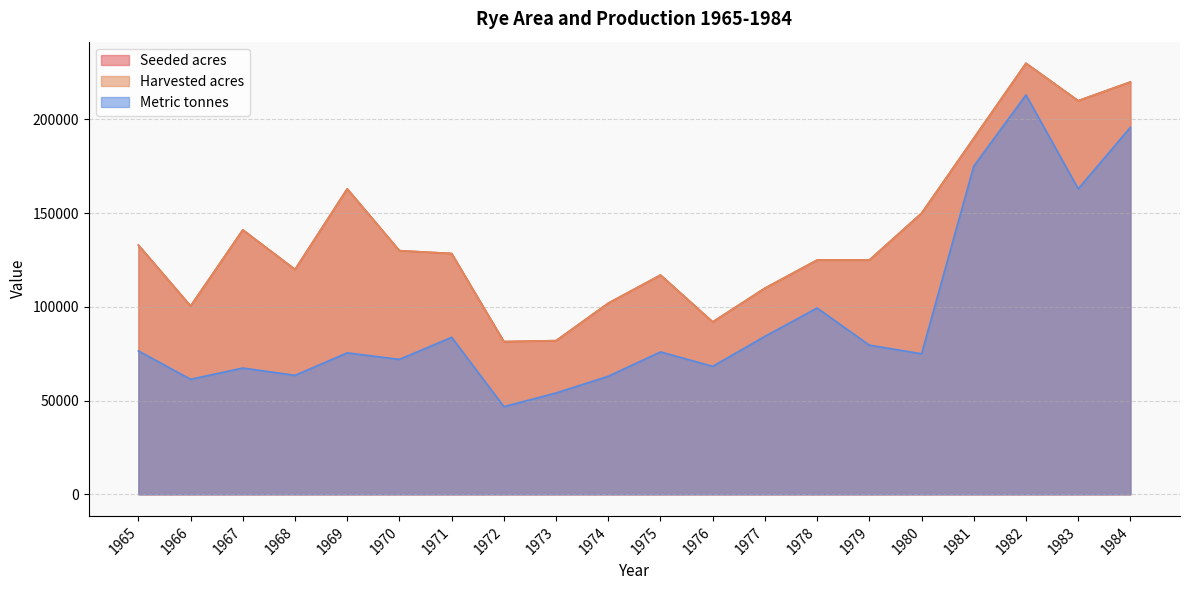

True or false: Harvested acres has a value of 125000 at 1978.

True